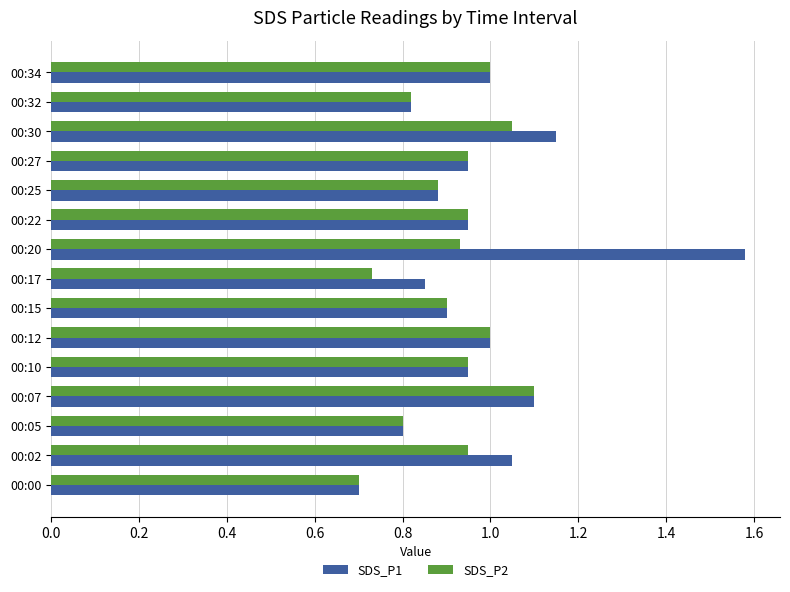

True or false: SDS_P2 has a value of 1.6 at 00:02.

False